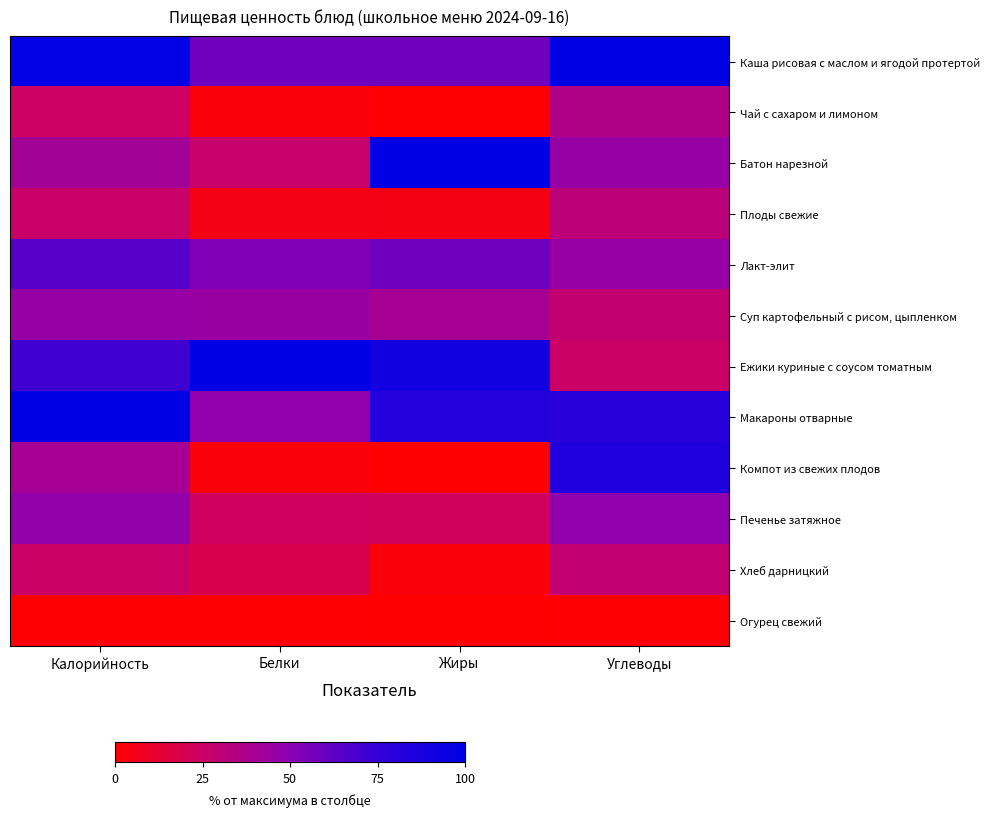

Between Белки and Жиры, which is larger?

Белки